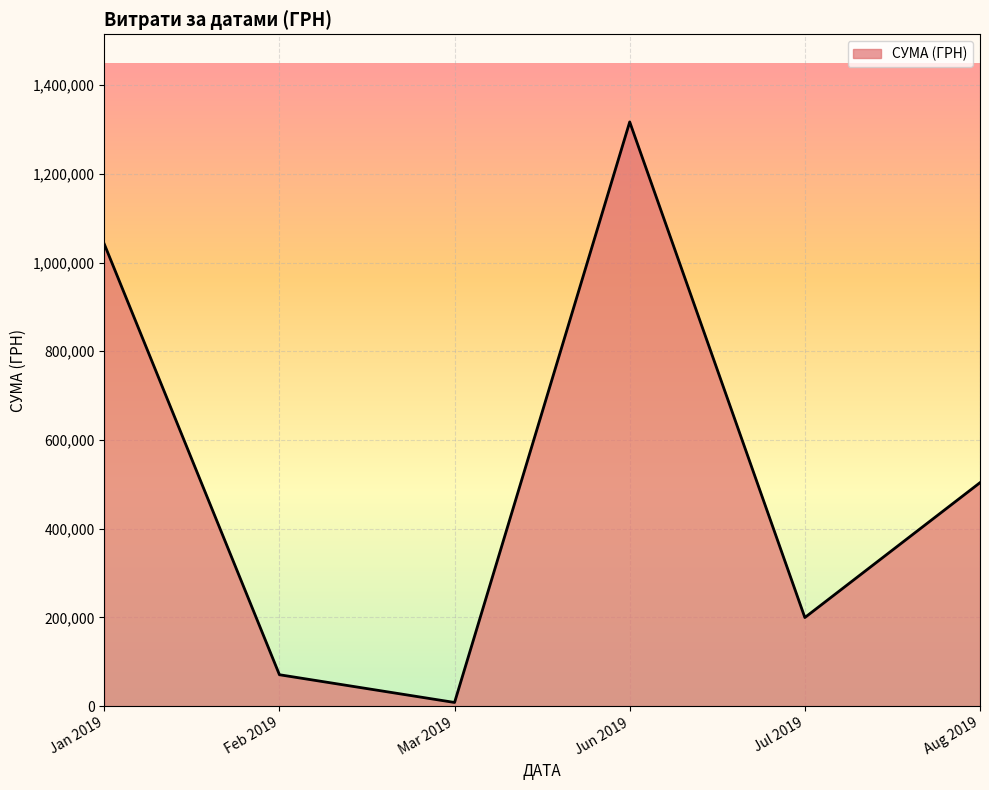

True or false: the data has more than 1 interior local peaks.

False